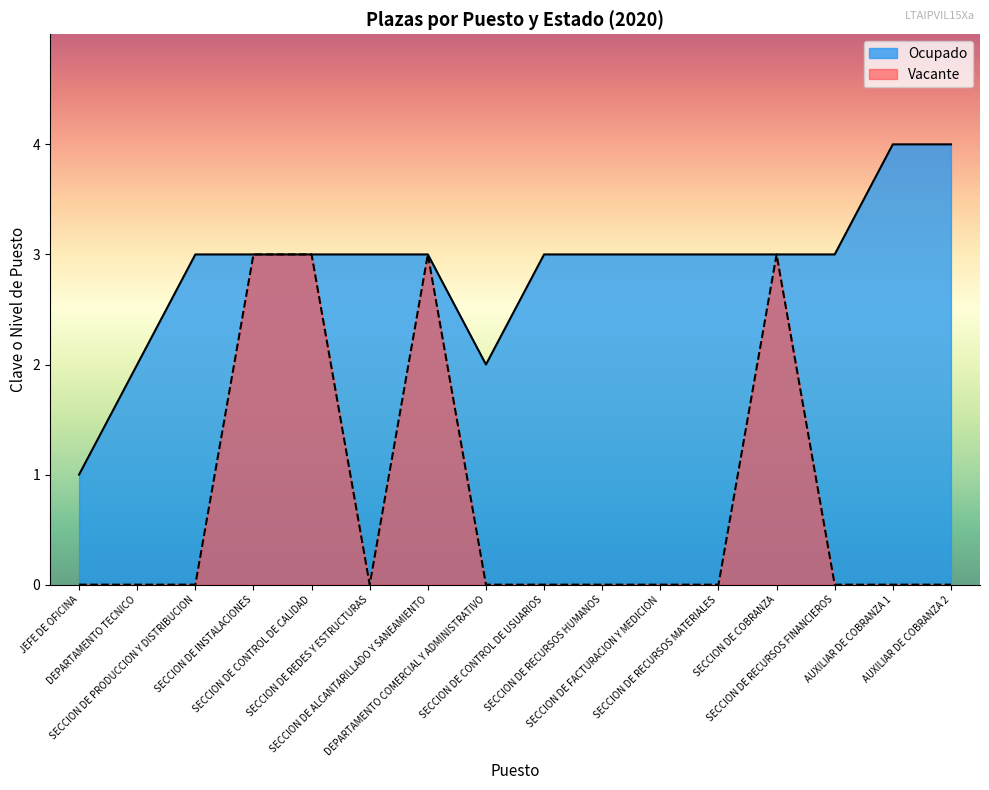

The Ocupado series shows 3 at SECCION DE RECURSOS FINANCIEROS. True or false?

True